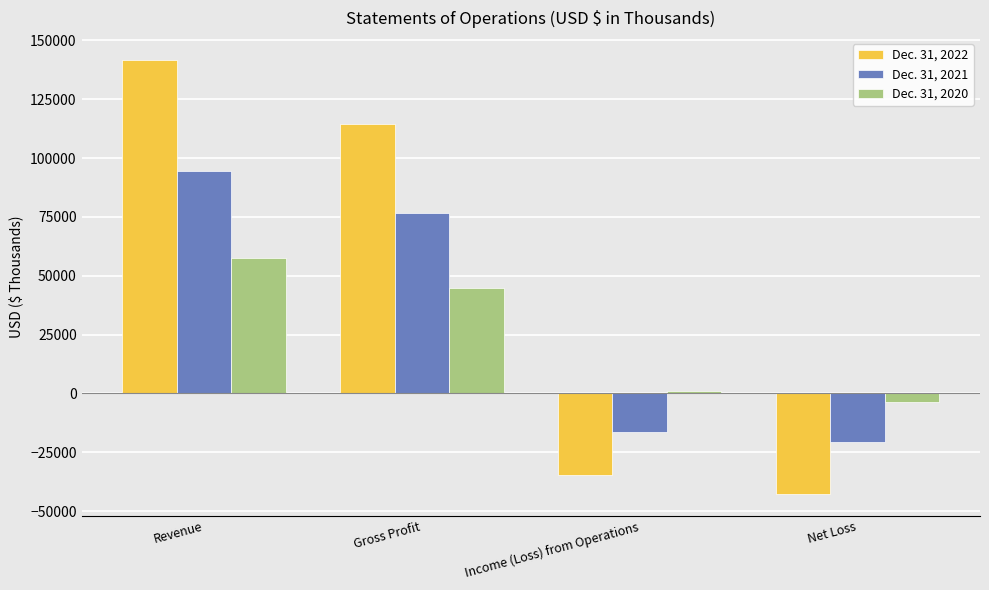

What position from the left is Net Loss?

4